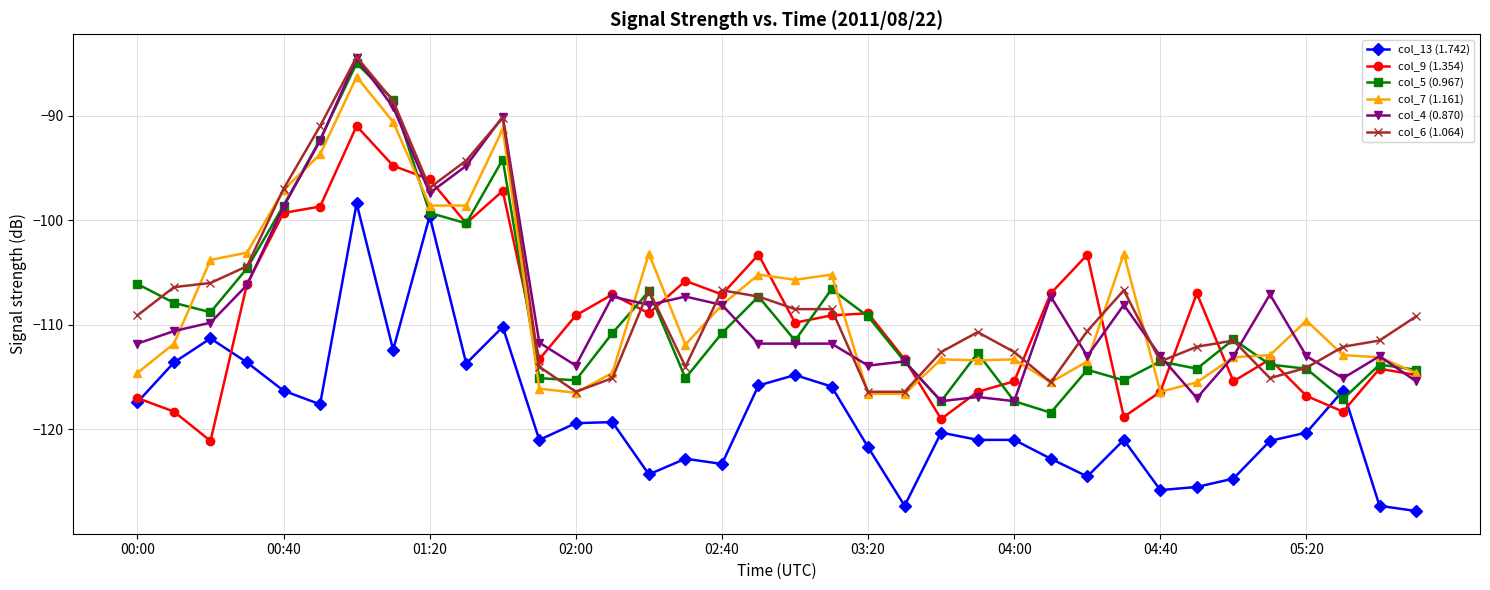

Which series has the largest total across all categories?

col_6 (1.064)